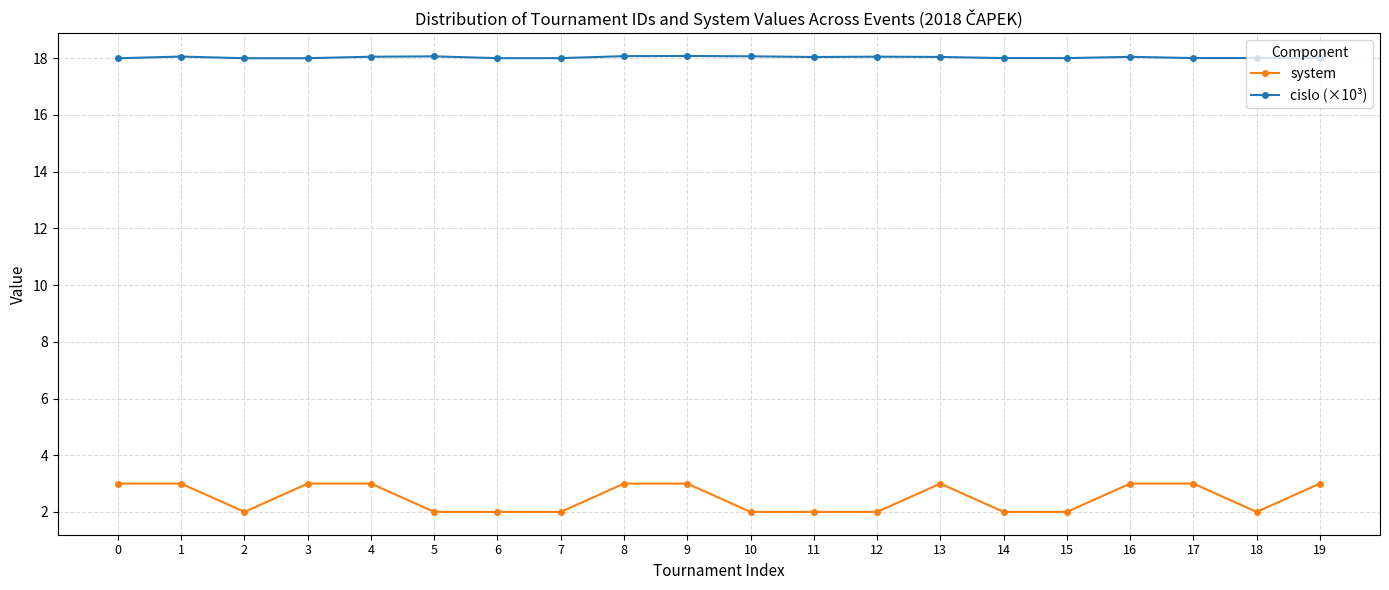

What is the difference between the maximum and minimum values in the system series?

1.0